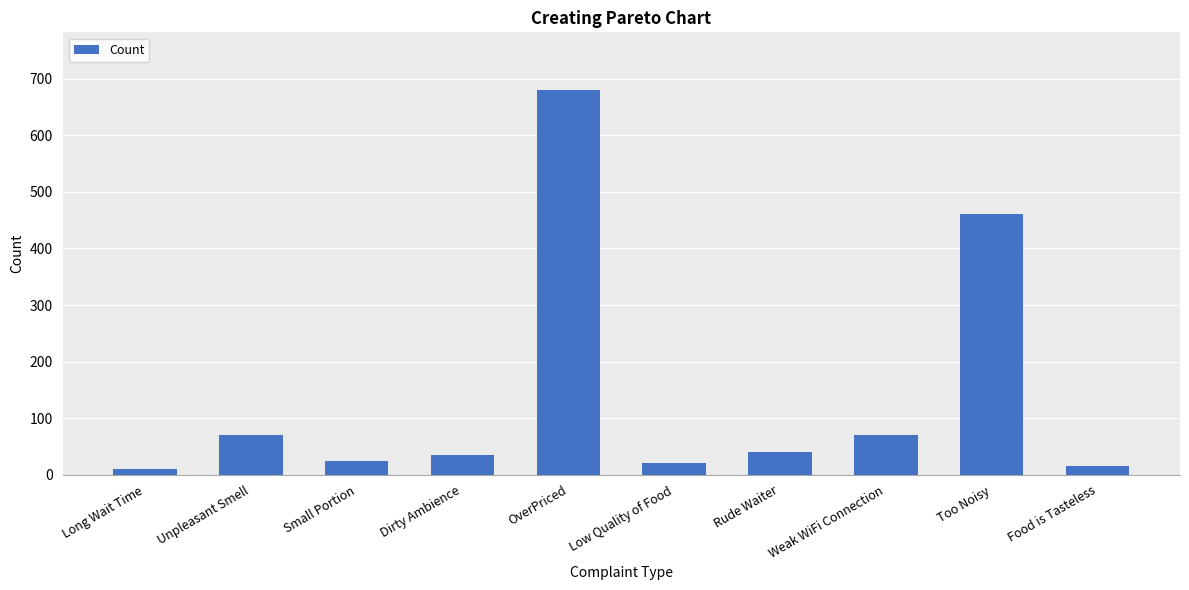

Are the bars horizontal?

No